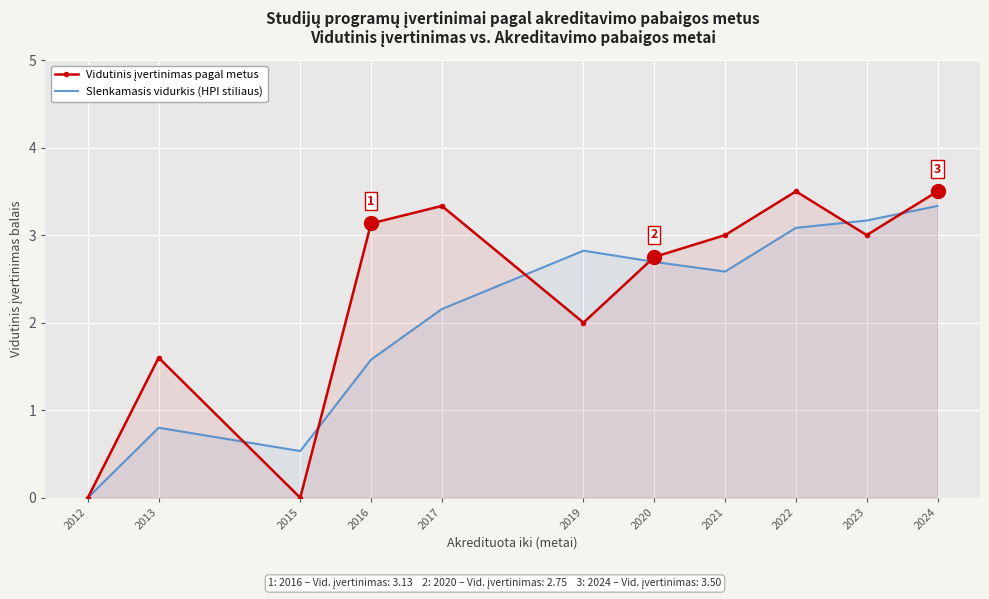

Is it true that Slenkamasis vidurkis (HPI stiliaus) equals 2.3 at 2016?

False